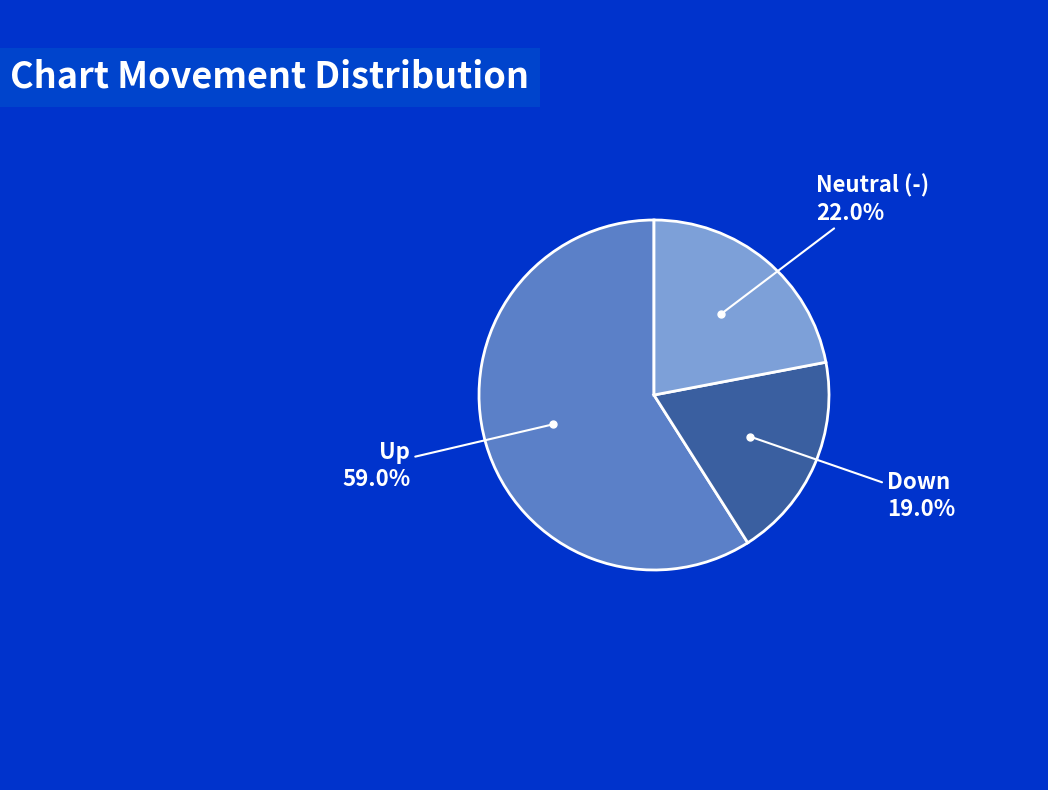

Is there a majority slice in this chart?

Yes